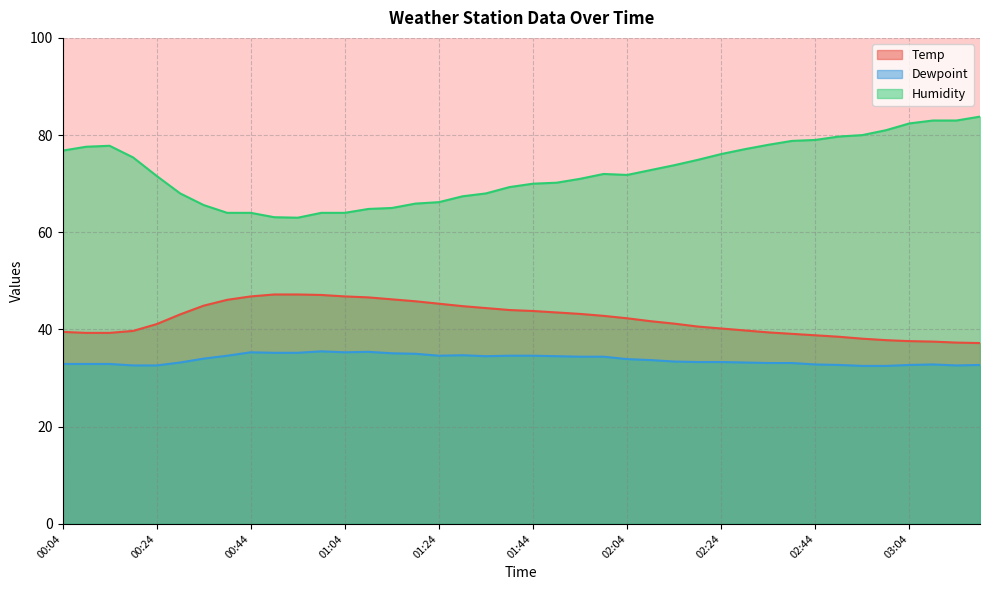

What is the label of the 6th point from the left?

00:29